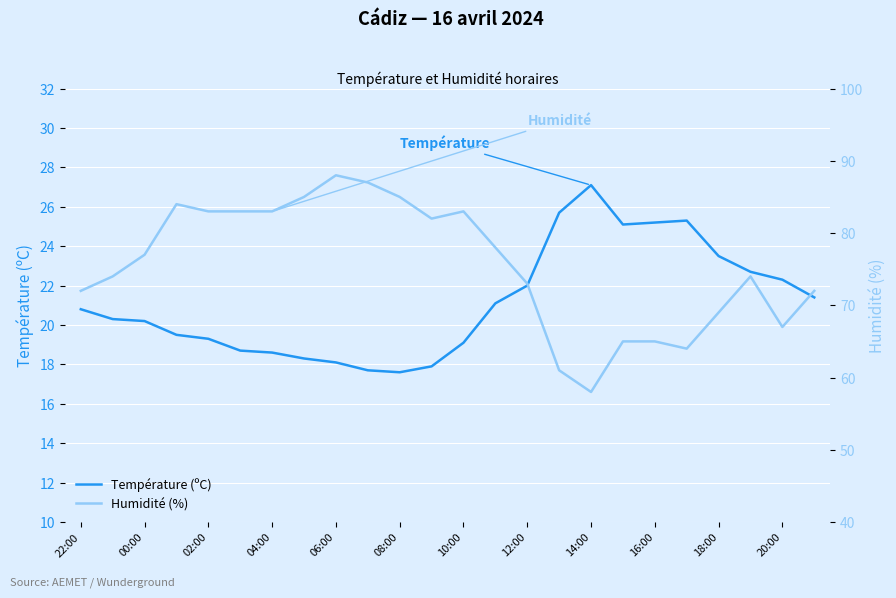

The value of Température (ºC) at 04:00 is 18.6. True or false?

True